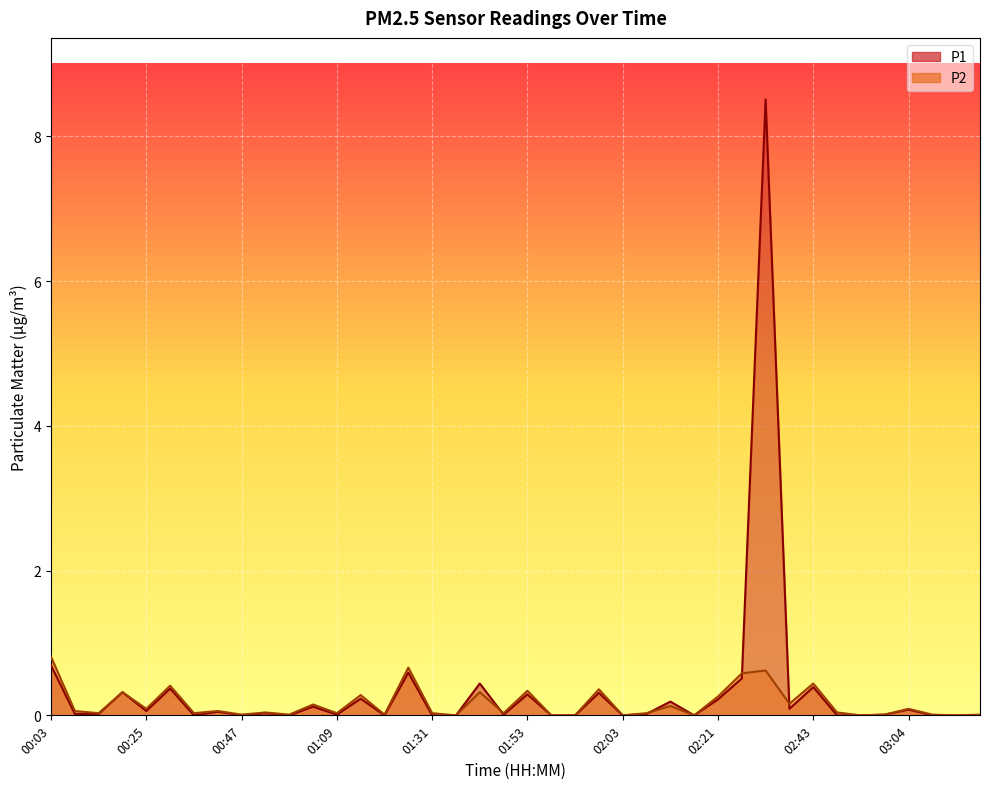

Reading left to right, list all the values displayed in this chart.

P1: 00:03=0.7	00:09=0.0	00:14=0.0	00:20=0.3	00:25=0.1	00:31=0.4	00:36=0.0	00:42=0.1	00:47=0.0	00:53=0.0	00:58=0.0	01:04=0.1	01:09=0.0	01:14=0.2	01:20=0.0	01:25=0.6	01:31=0.0	01:36=0.0	01:42=0.4	01:47=0.0	01:53=0.3	01:54=0.0	01:56=0.0	02:01=0.3	02:03=0.0	02:08=0.0	02:14=0.2	02:15=0.0	02:21=0.2	02:26=0.5	02:32=8.5	02:37=0.1	02:43=0.4	02:48=0.0	02:54=0.0	02:59=0.0	03:04=0.1	03:10=0.0	03:15=0.0	03:21=0.0
P2: 00:03=0.8	00:09=0.1	00:14=0.0	00:20=0.3	00:25=0.1	00:31=0.4	00:36=0.0	00:42=0.1	00:47=0.0	00:53=0.0	00:58=0.0	01:04=0.1	01:09=0.0	01:14=0.3	01:20=0.0	01:25=0.7	01:31=0.0	01:36=0.0	01:42=0.3	01:47=0.0	01:53=0.3	01:54=0.0	01:56=0.0	02:01=0.4	02:03=0.0	02:08=0.0	02:14=0.1	02:15=0.0	02:21=0.3	02:26=0.6	02:32=0.6	02:37=0.2	02:43=0.4	02:48=0.0	02:54=0.0	02:59=0.0	03:04=0.1	03:10=0.0	03:15=0.0	03:21=0.0